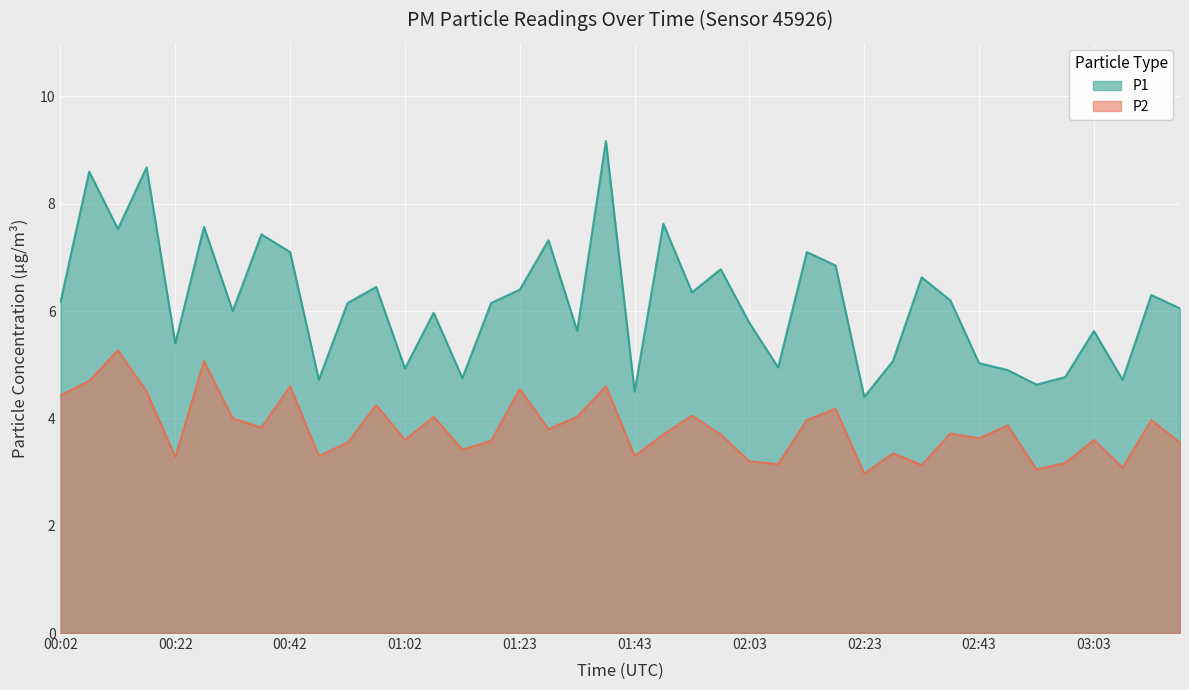

Where is the first local maximum for P1?

00:07